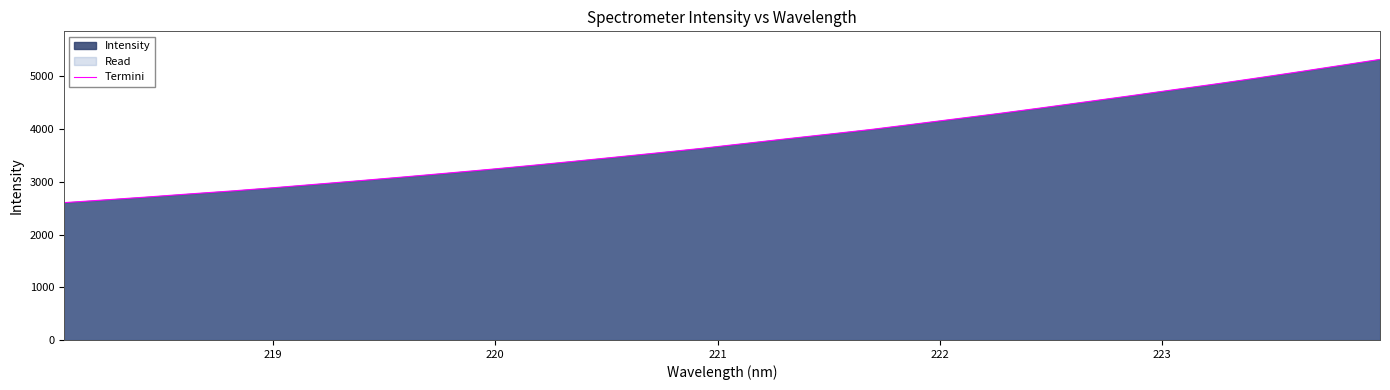

What is the difference between the maximum and minimum values?

2717.3